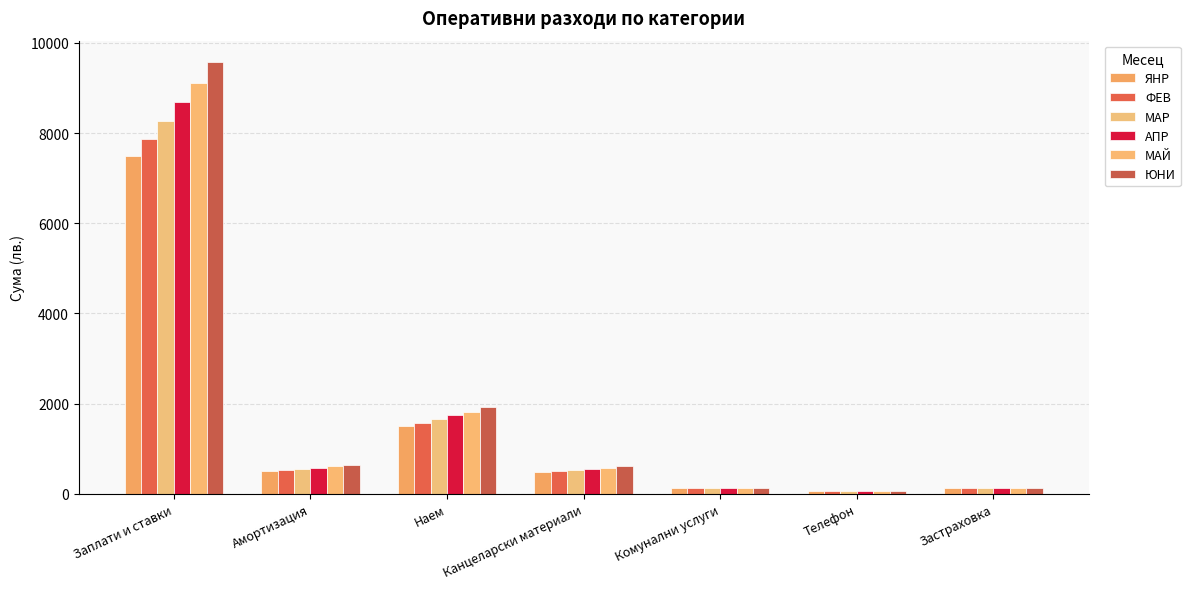

Between Заплати и ставки and Застраховка, which series saw the biggest shift?

ЮНИ